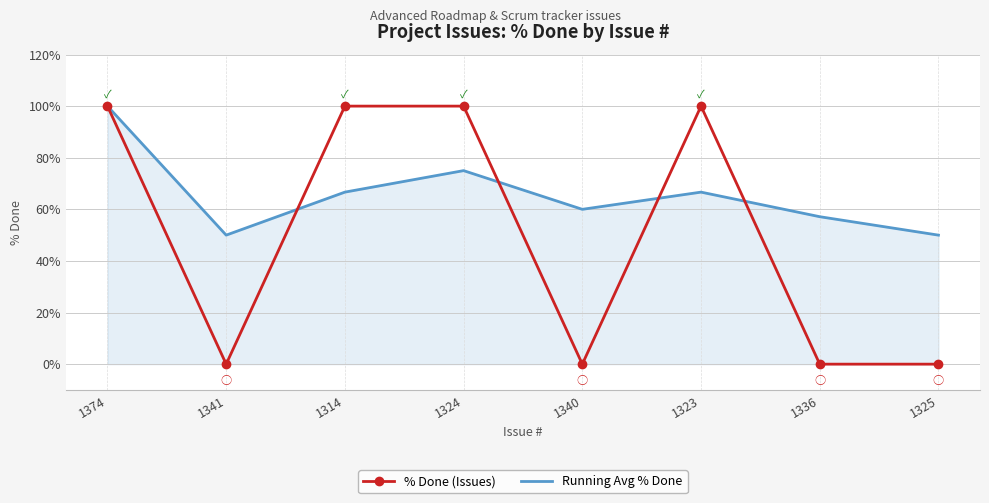

Rank the series by their average value, from highest to lowest.

Running Avg % Done, % Done (Issues)